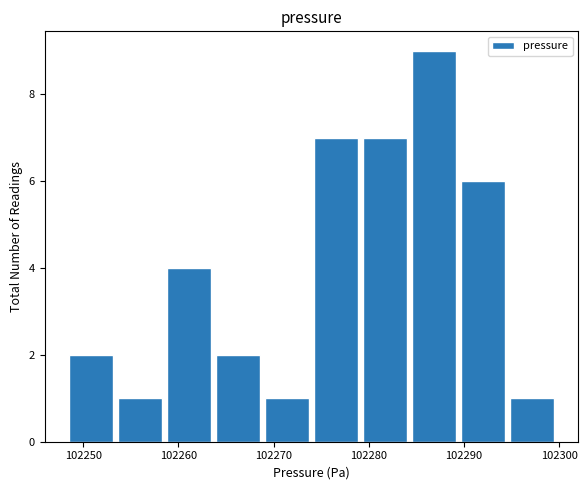

What is the height of the bar covering 102259 to 102264 on the x-axis? Neither the bar edges nor the heights are printed on the chart, so give them approximately, as read against the axes.

4